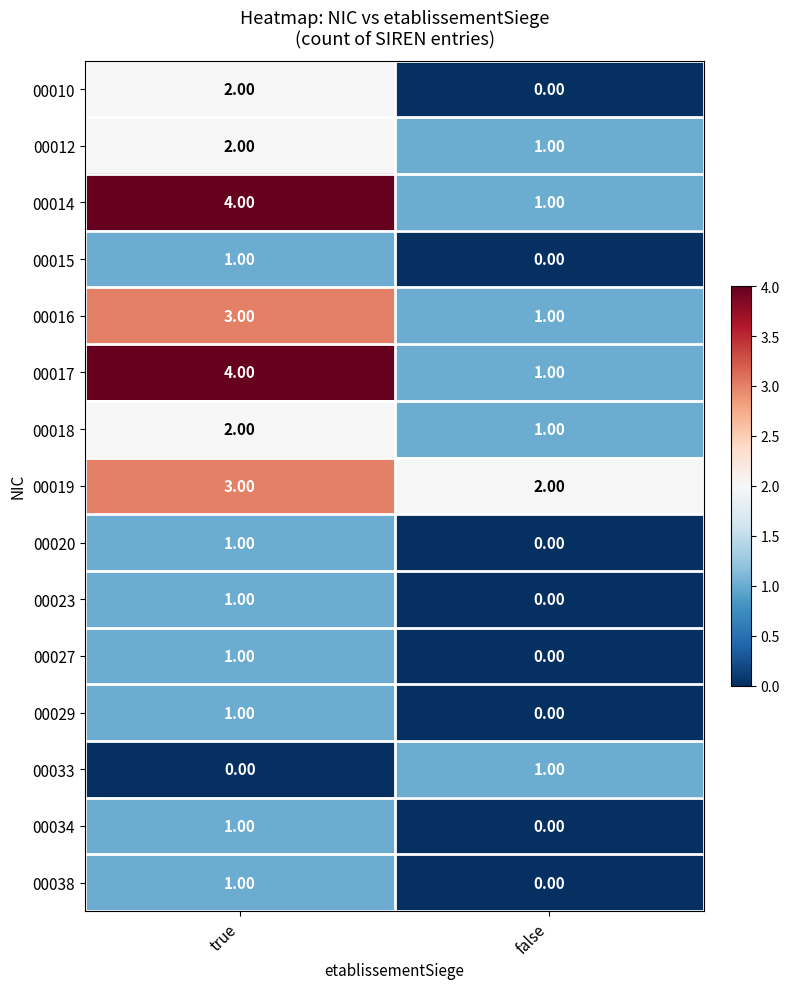

What is the sum of all 00014 values?

5